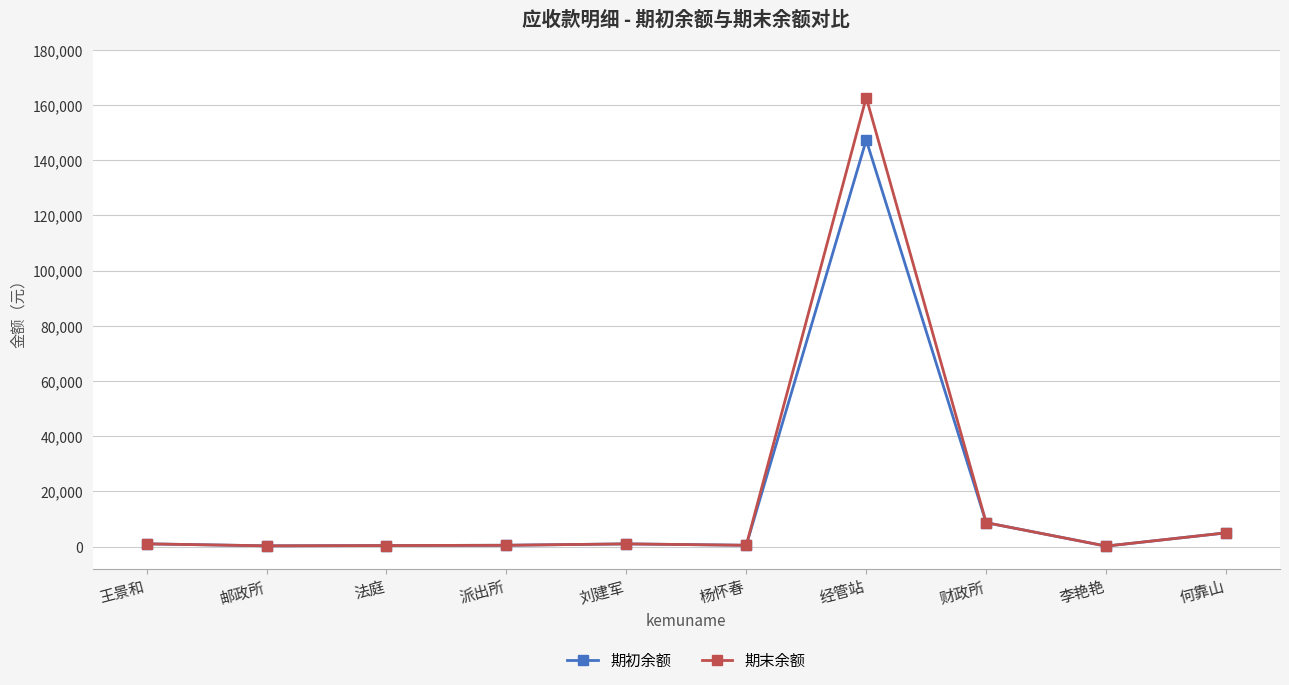

What is the maximum value shown in the chart?

162720.0